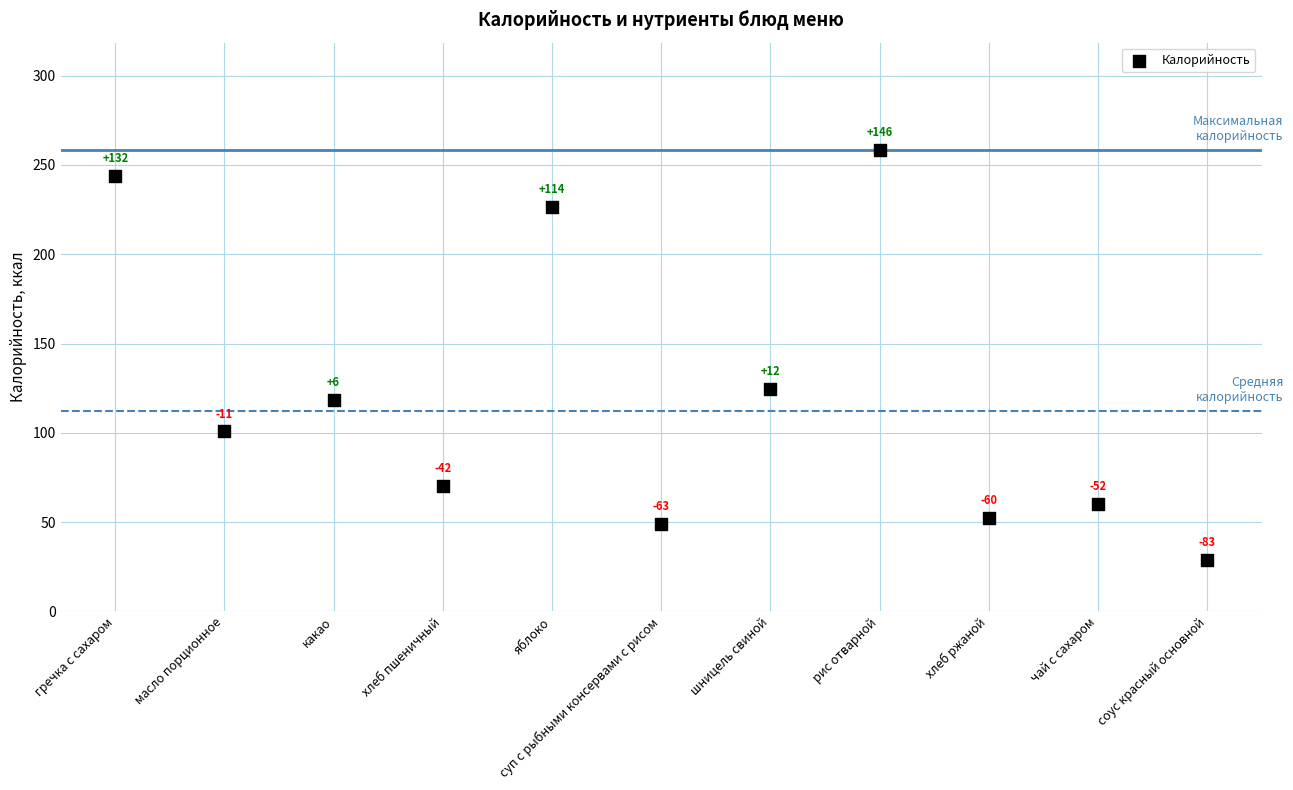

What Y value in the scatter plot is closest to 143?

124.4